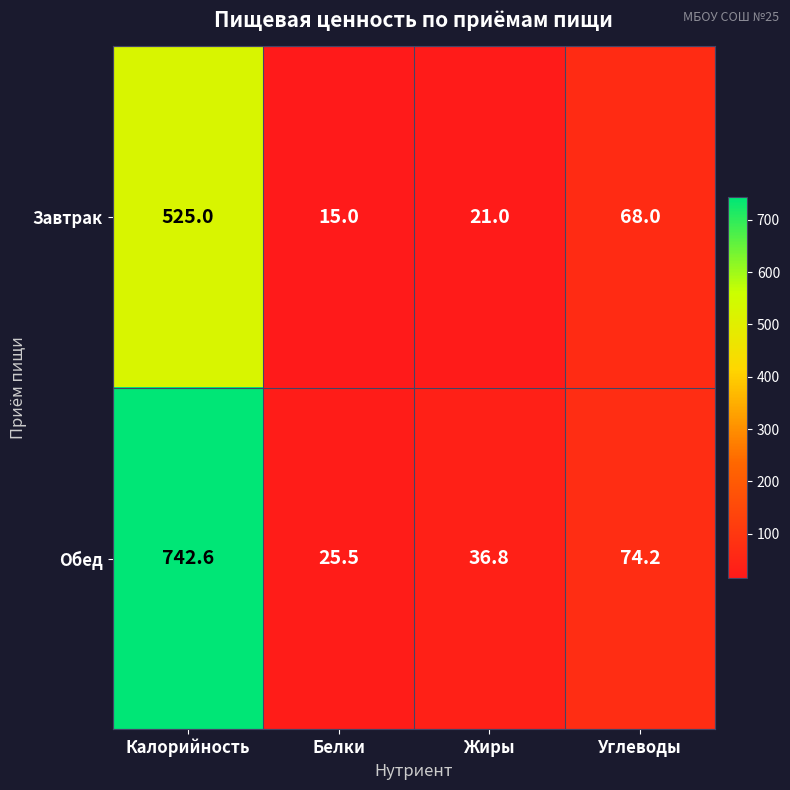

Reading left to right, list all the values displayed in this chart.

Завтрак: Калорийность=525.0	Белки=15.0	Жиры=21.0	Углеводы=68.0
Обед: Калорийность=742.6	Белки=25.5	Жиры=36.8	Углеводы=74.2